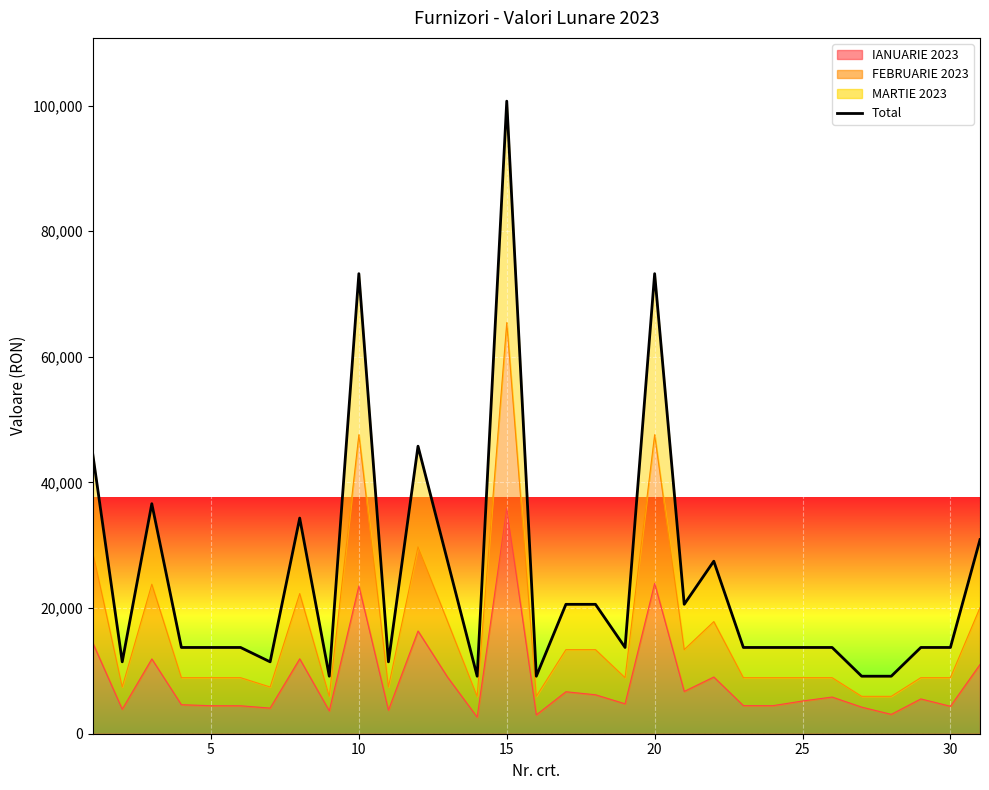

Reading left to right, transcribe all the data shown in this chart.

44629.8	11443.5	36619.3	13732.2	13732.2	13732.2	11443.5	34330.6	9154.8	73238.6	11443.5	45774.1	27464.5	9154.8	100703.1	9154.8	20598.3	20598.3	13732.2	73238.6	20598.3	27464.5	13732.2	13732.2	13732.2	13732.2	9154.8	9154.8	13732.2	13732.2	30897.5